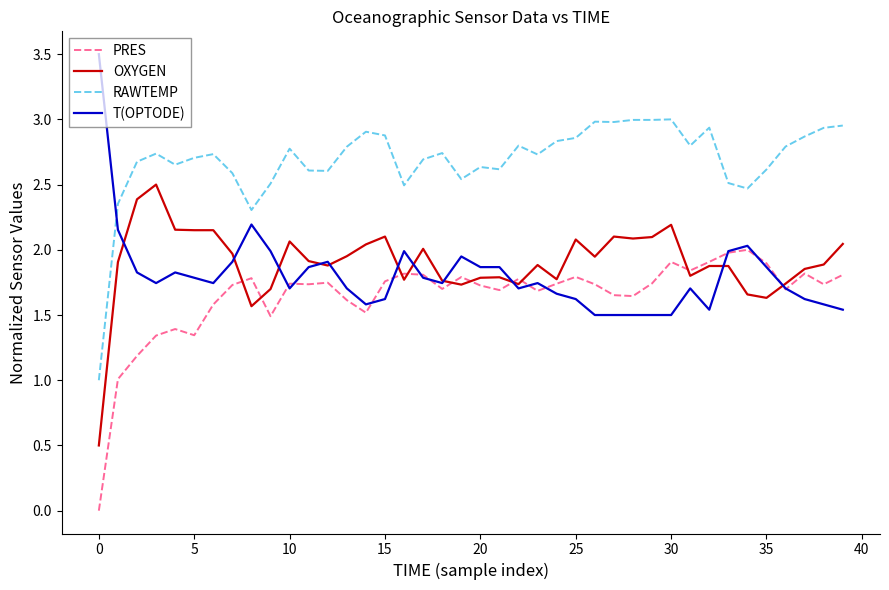

Rank the series by their maximum value, from lowest to highest.

PRES, OXYGEN, RAWTEMP, T(OPTODE)